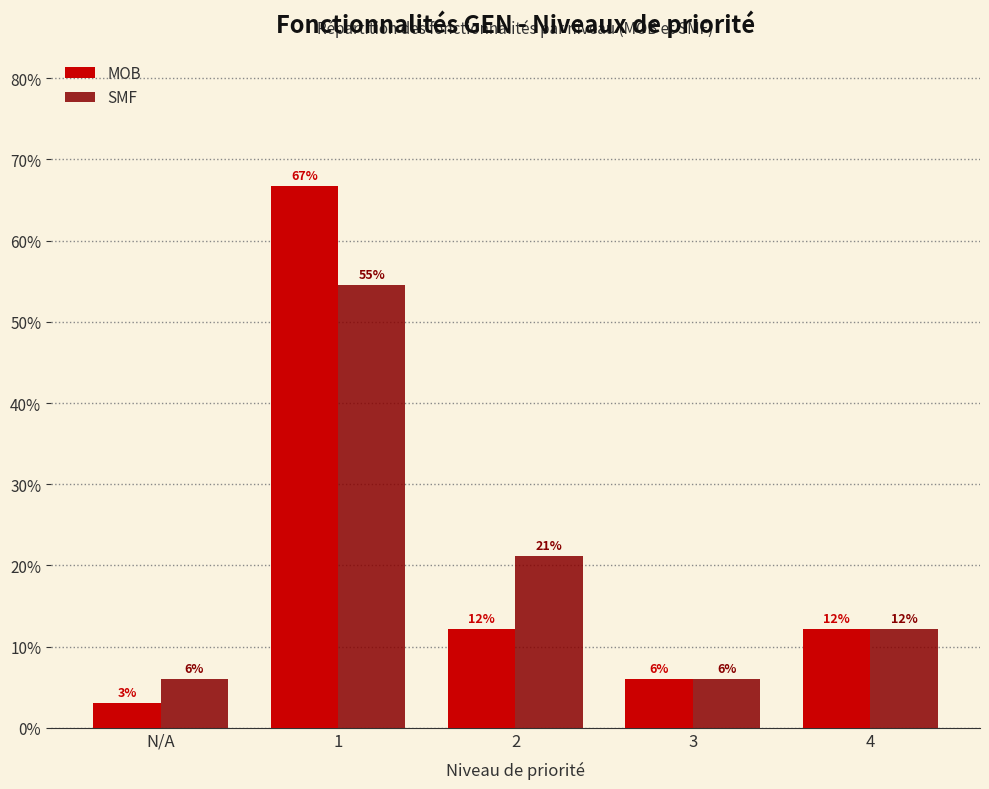

Rank the series by their average value, from highest to lowest.

SMF, MOB